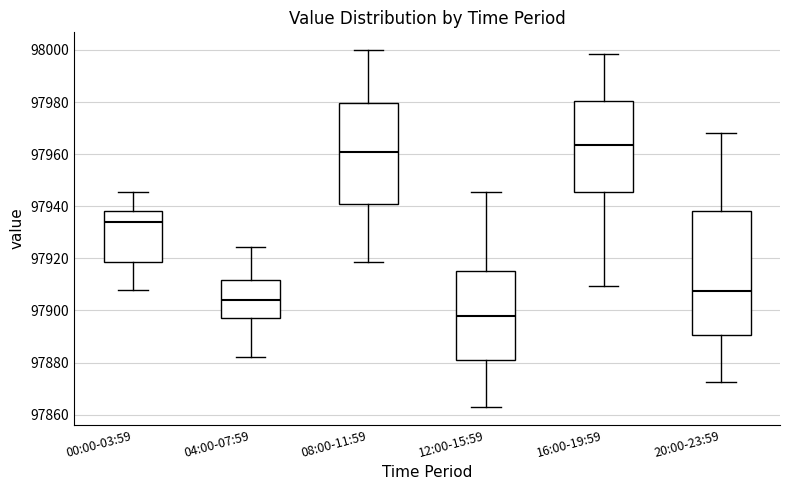

Reading left to right, read every box against the y-axis: the position of its median line, the range the box covers, and the ends of its whiskers. The values are not printed on the chart, so give them approximately, as read against the axis.

00:00-03:59: median 97934, box 97918 to 97938, whiskers 97908 to 97946
04:00-07:59: median 97904, box 97896 to 97912, whiskers 97882 to 97924
08:00-11:59: median 97960, box 97942 to 97980, whiskers 97918 to 98000
12:00-15:59: median 97898, box 97882 to 97916, whiskers 97864 to 97946
16:00-19:59: median 97964, box 97946 to 97980, whiskers 97910 to 97998
20:00-23:59: median 97908, box 97890 to 97938, whiskers 97872 to 97968